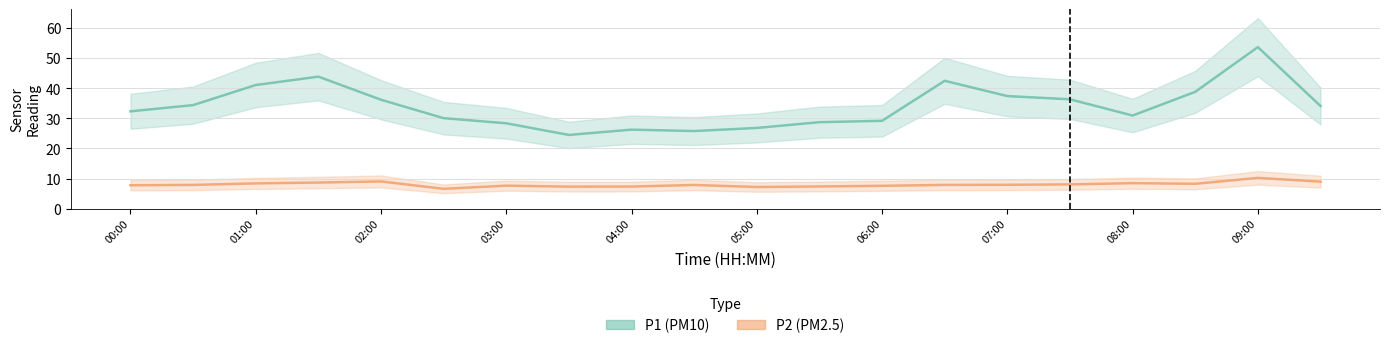

What are all the series names shown in the legend?

P1, P2